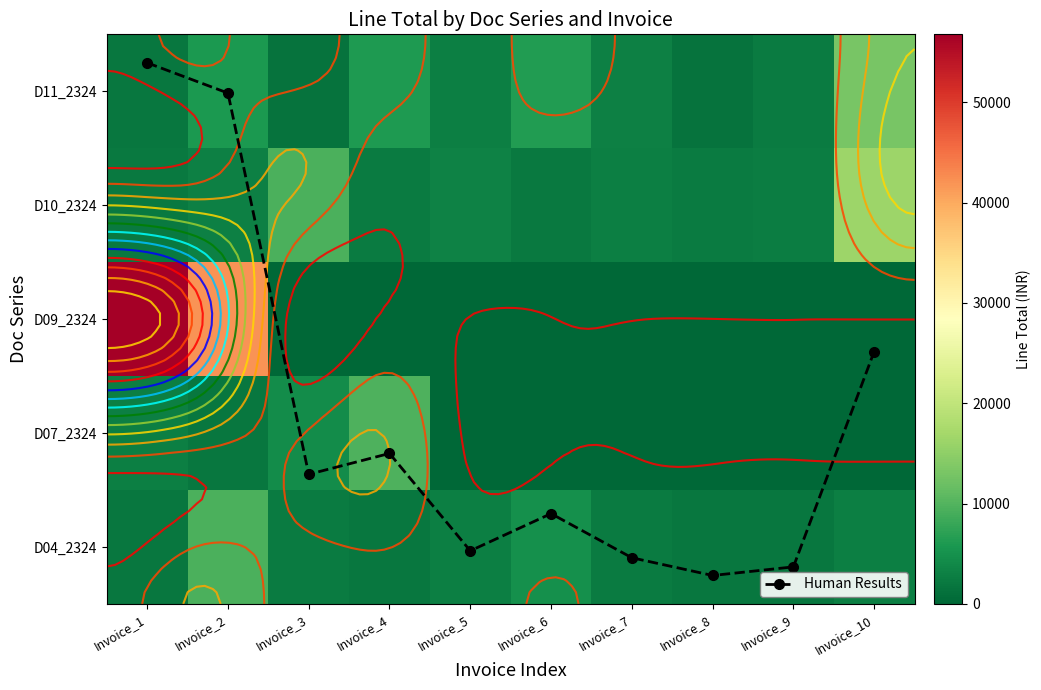

At how many categories does at least one series exceed 5244?

6